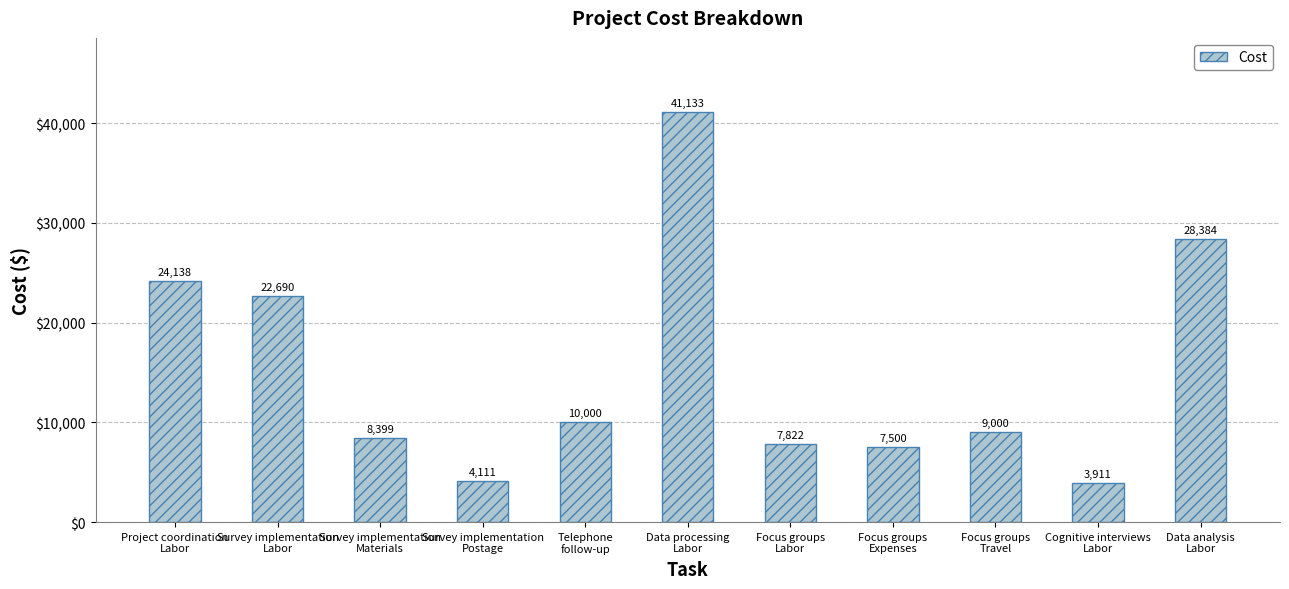

Are the bars grouped side by side (vs. stacked)?

No